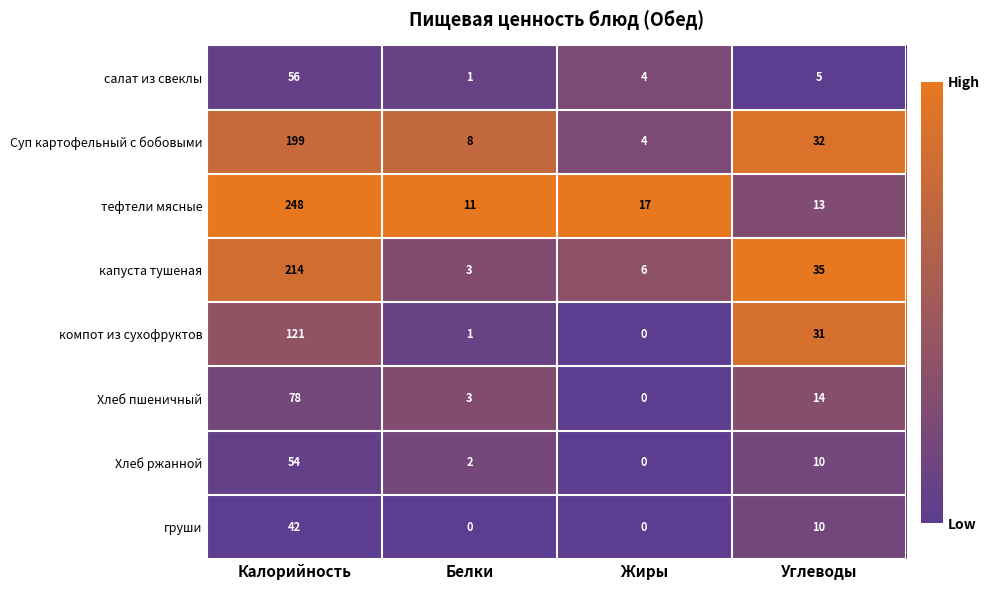

What is the spread (max minus min) of values at Жиры?

17